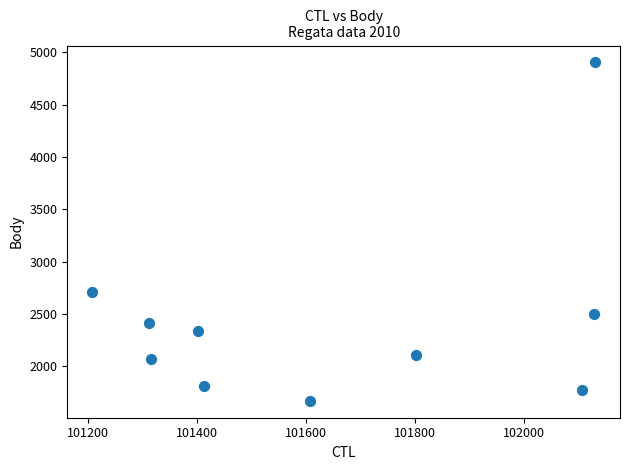

What Y value in the scatter plot is closest to 3285?

2708